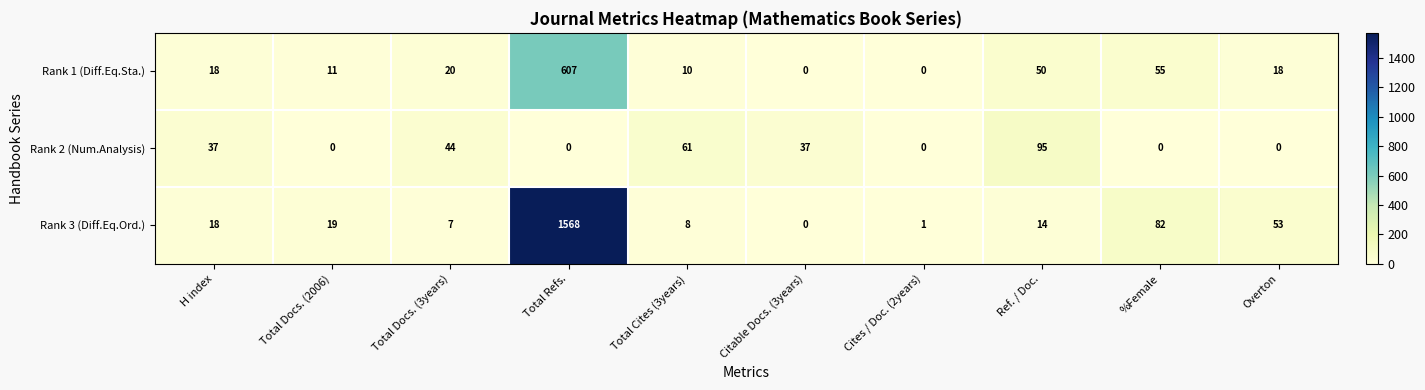

Which series has the largest total across all categories?

Rank 3 (Diff.Eq.Ord.)